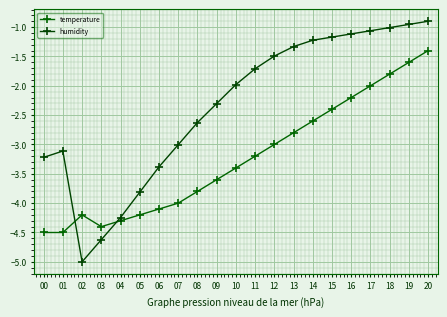

At which label does temperature reach its minimum?

00